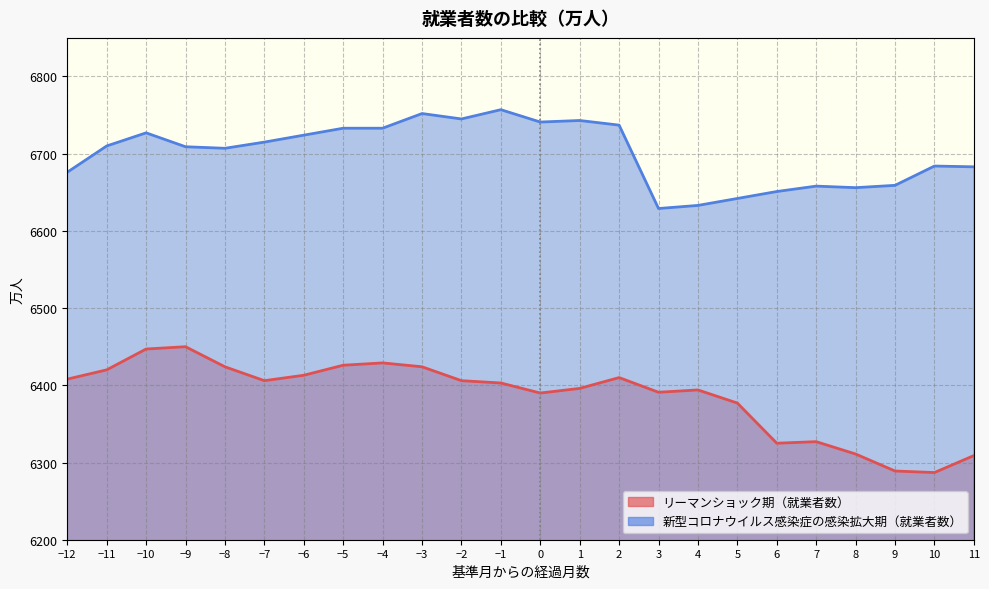

What is the difference between the highest and lowest values at -5?

307